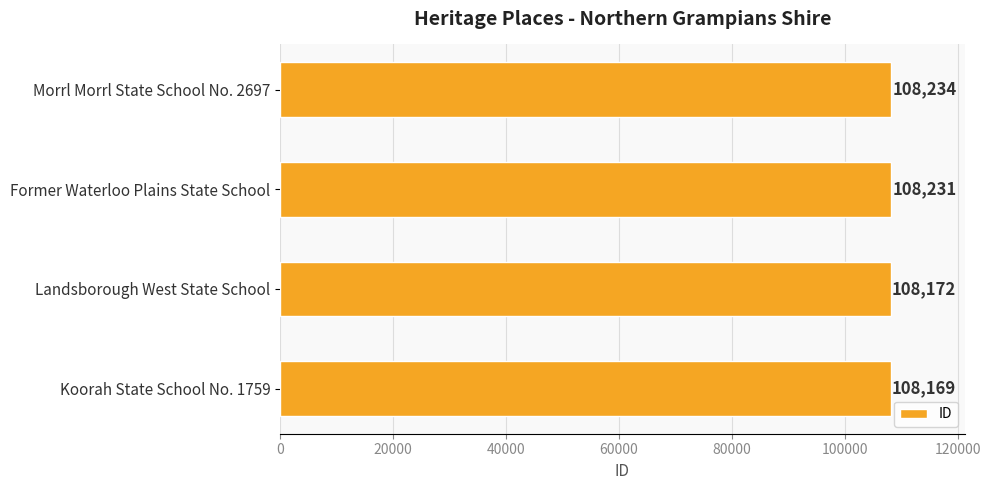

Rank the categories by value from highest to lowest.

Morrl Morrl State School No. 2697, Former Waterloo Plains State School, Landsborough West State School, Koorah State School No. 1759